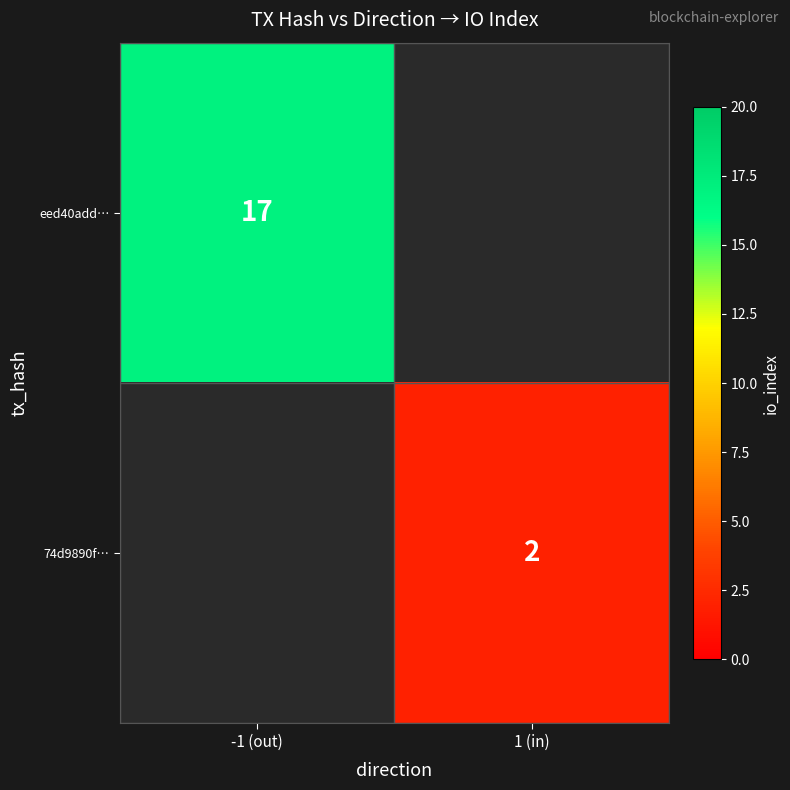

The eed40add… series shows 17 at -1 (out). True or false?

True